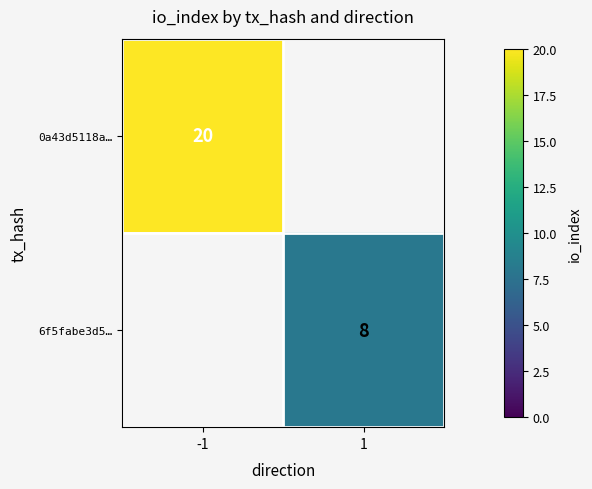

Is it true that 6f5fabe3d5… equals 2 at 1?

False